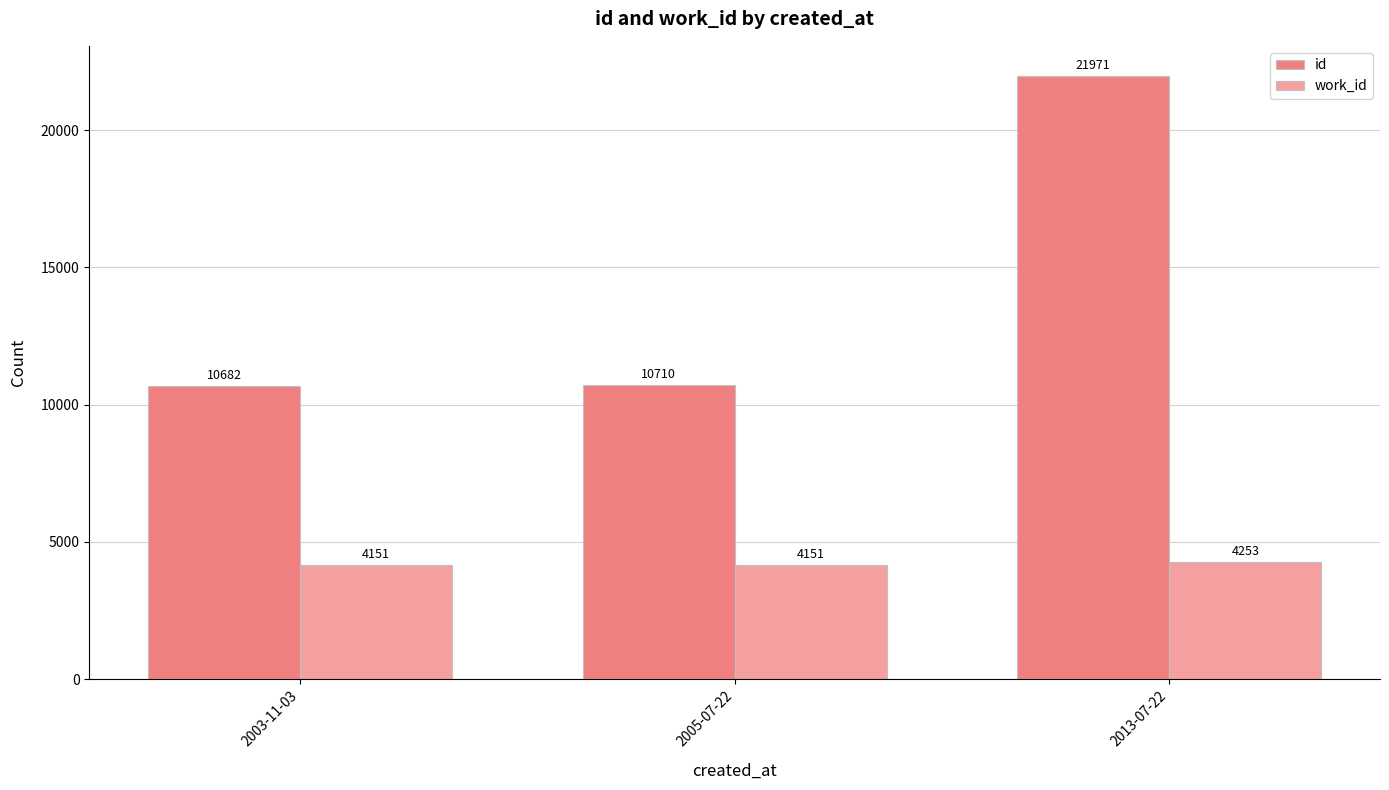

What is the total value across all series at 2005-07-22?

14861